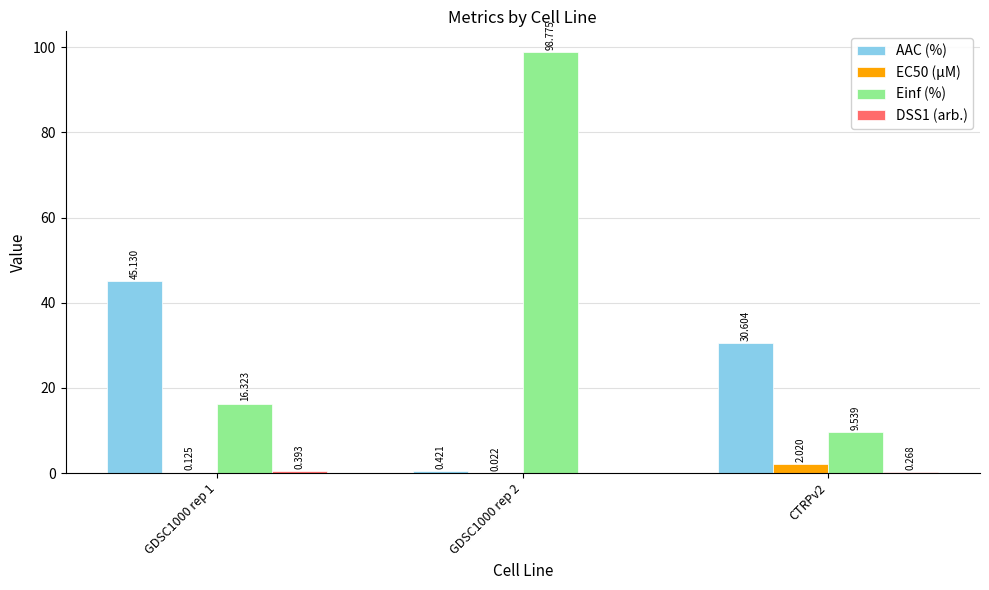

Which series has the largest total across all categories?

Einf (%)